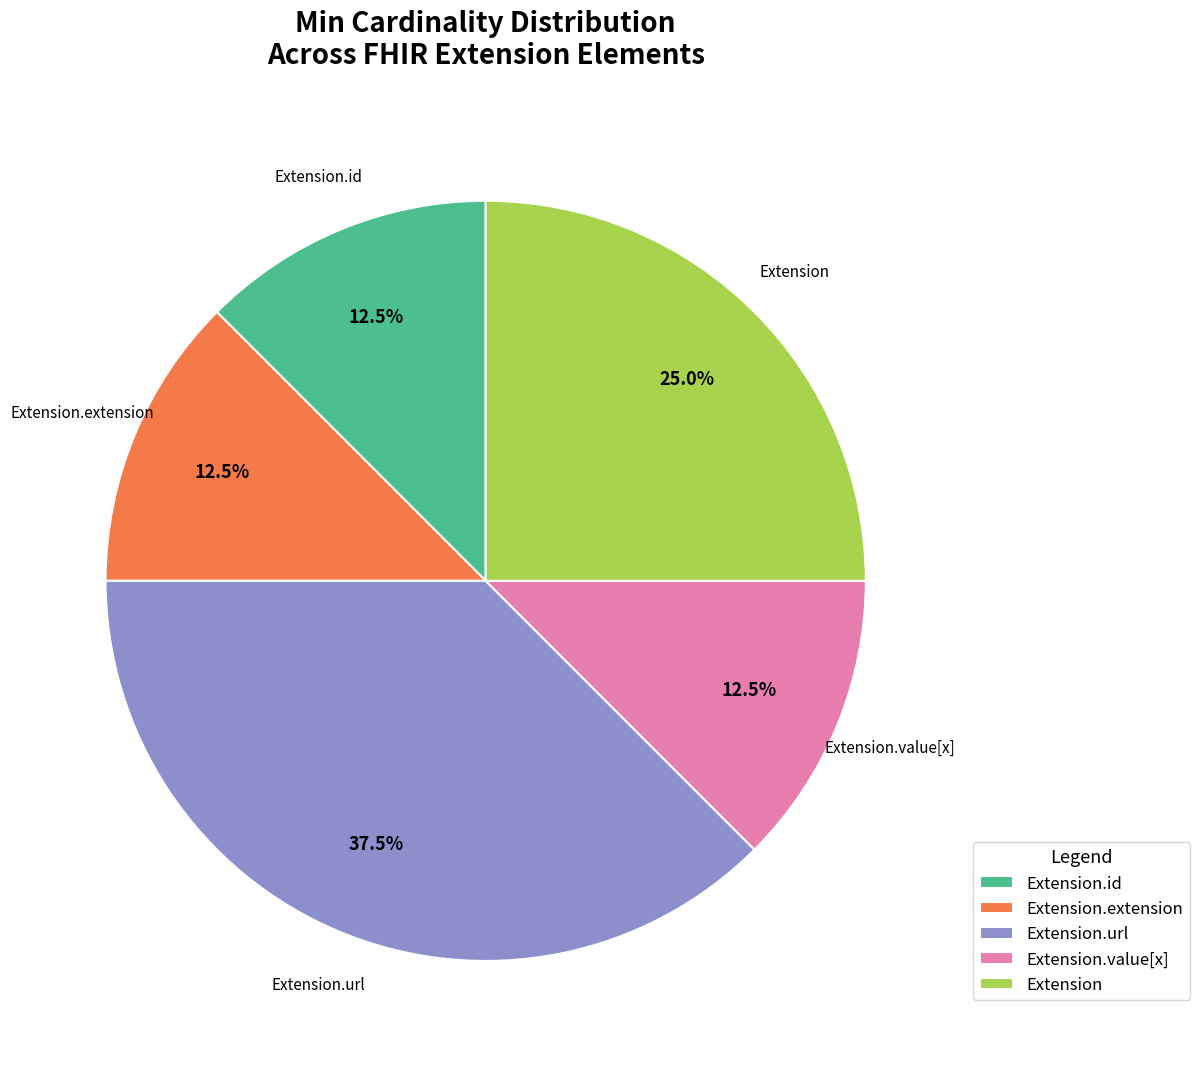

Is there any slice that represents more than half of the pie?

No